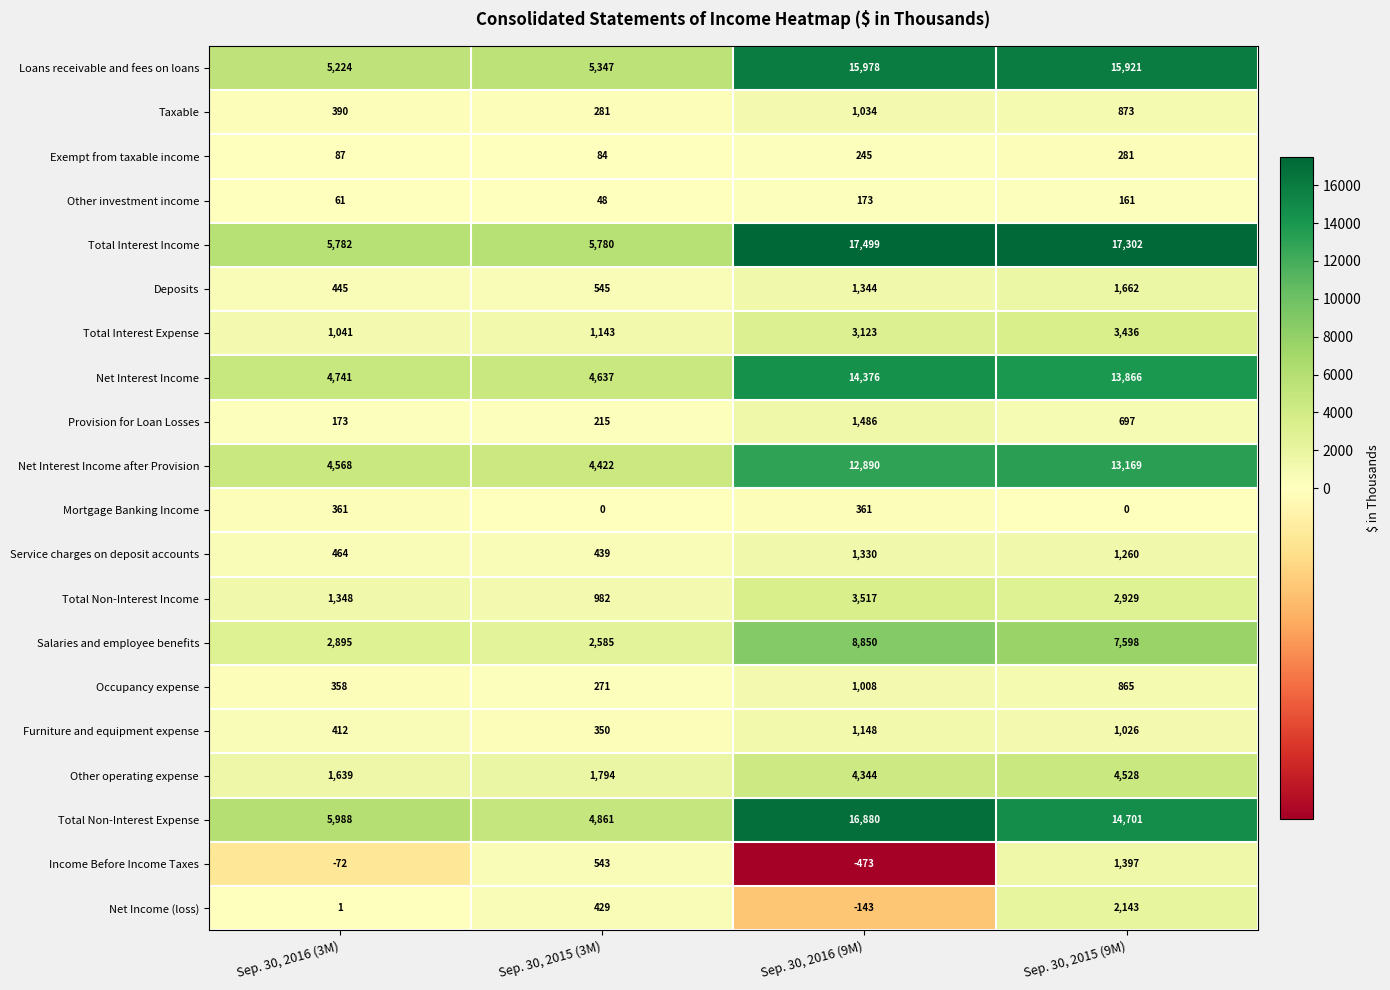

Which series has the largest range (max minus min)?

Total Non-Interest Expense